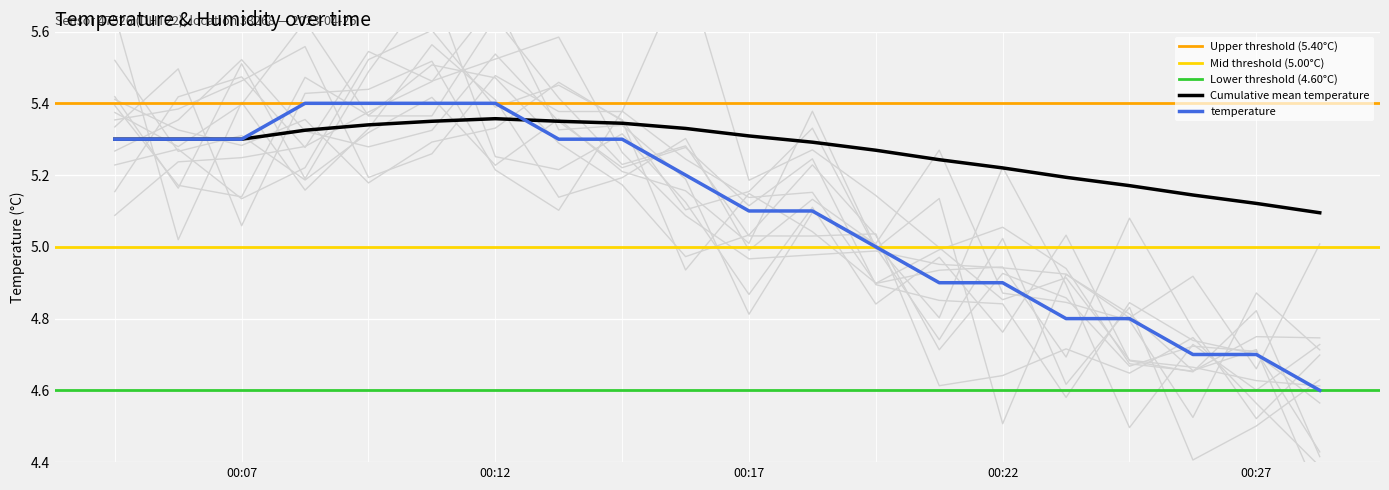

What is the minimum value shown in the chart?

4.6